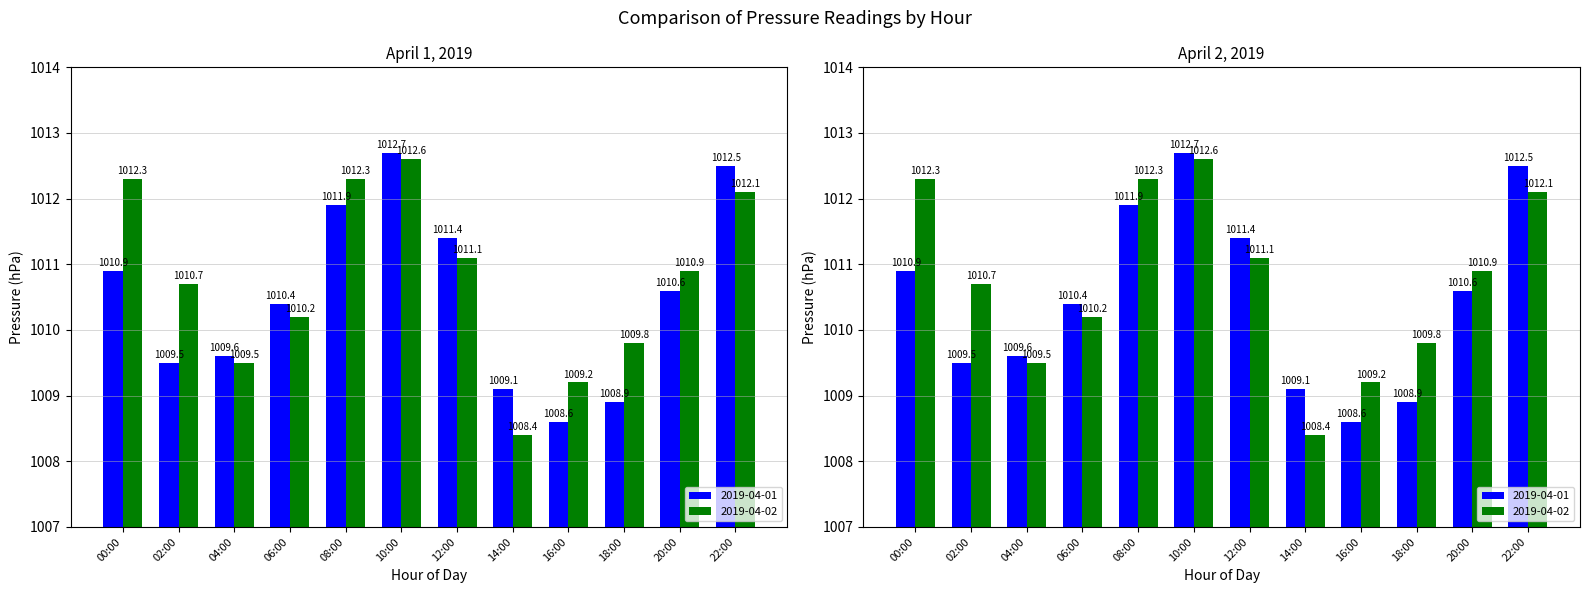

At how many categories does at least one series exceed 1008?

12